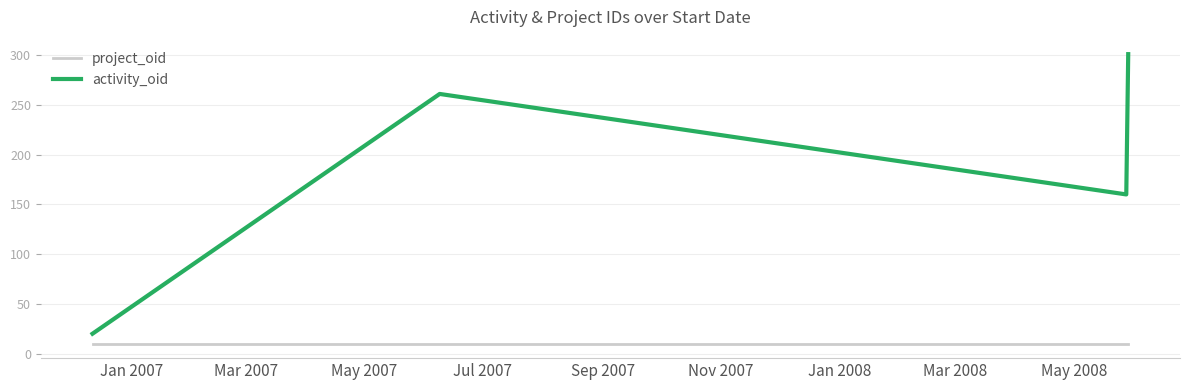

True or false: project_oid and activity_oid intersect in this chart.

False